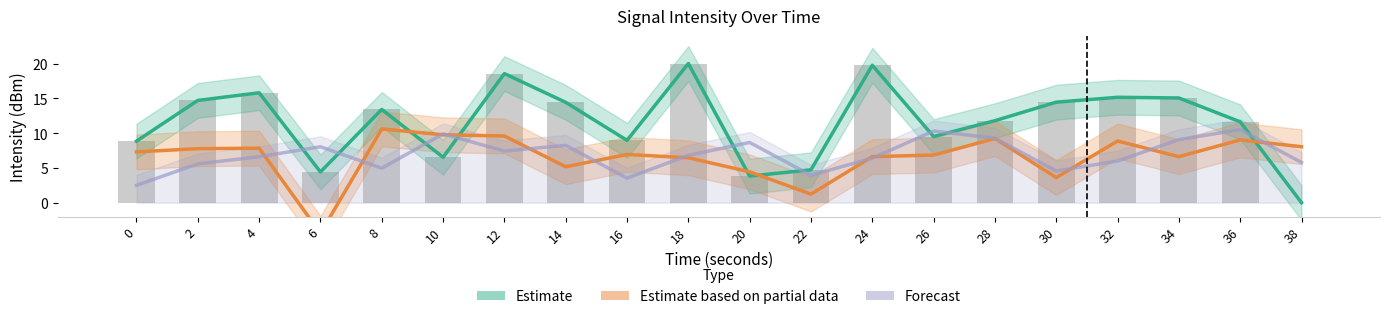

At how many categories does at least one series exceed 15?

6